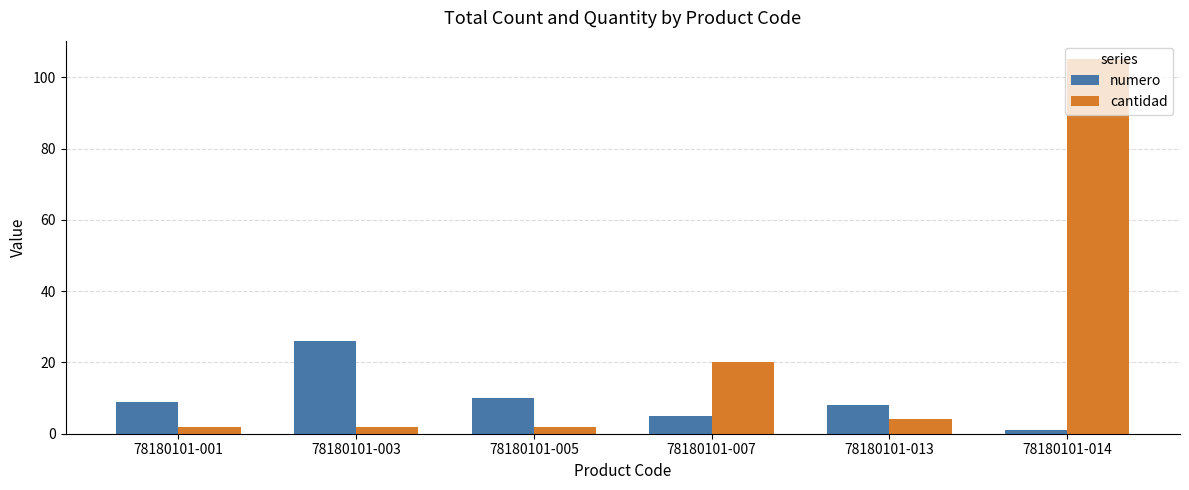

How many data points does each series have?

6